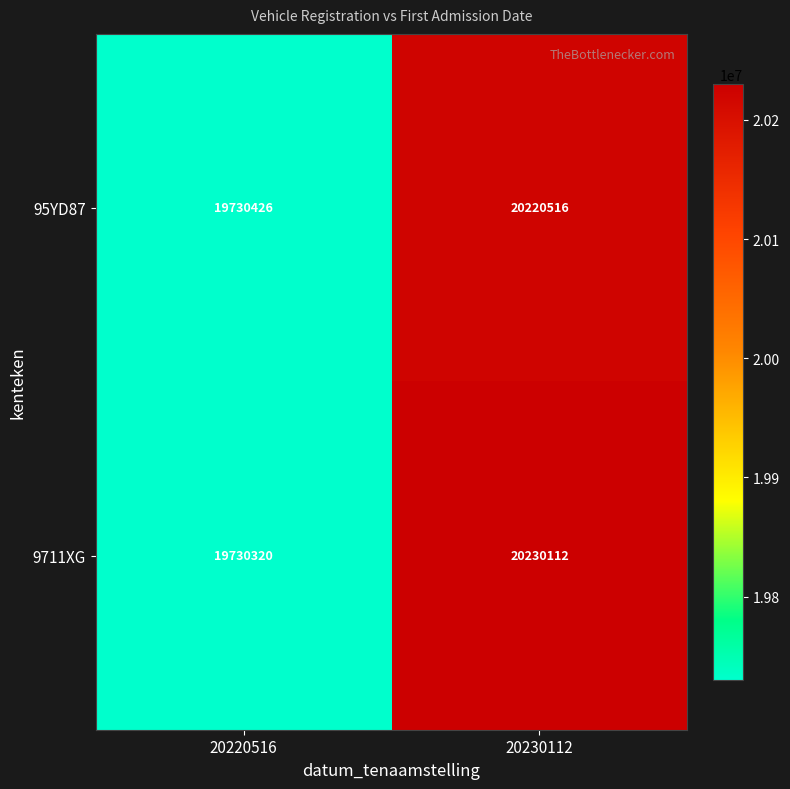

Reading left to right, extract all data points from this chart.

95YD87: 19730426	20220516
9711XG: 19730320	20230112